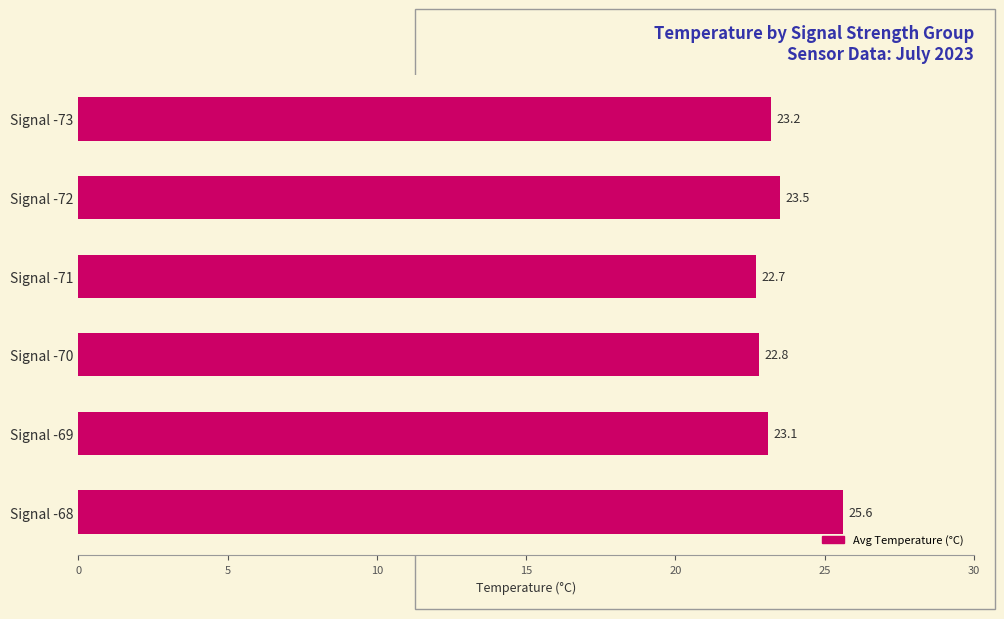

Does the chart contain any negative values?

No